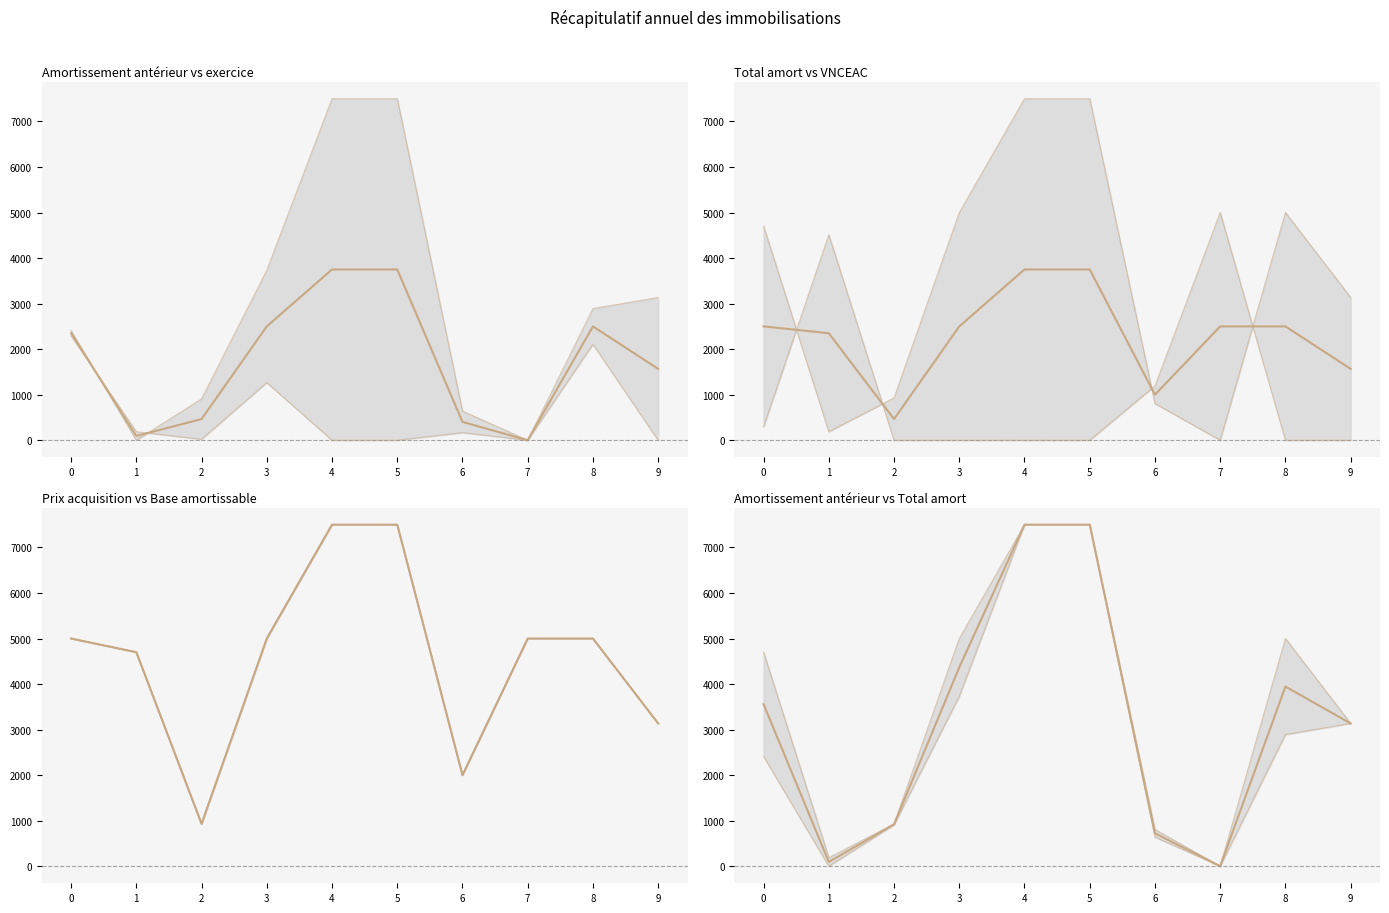

True or false: Base amortissable and Amortissement exercice intersect in this chart.

False